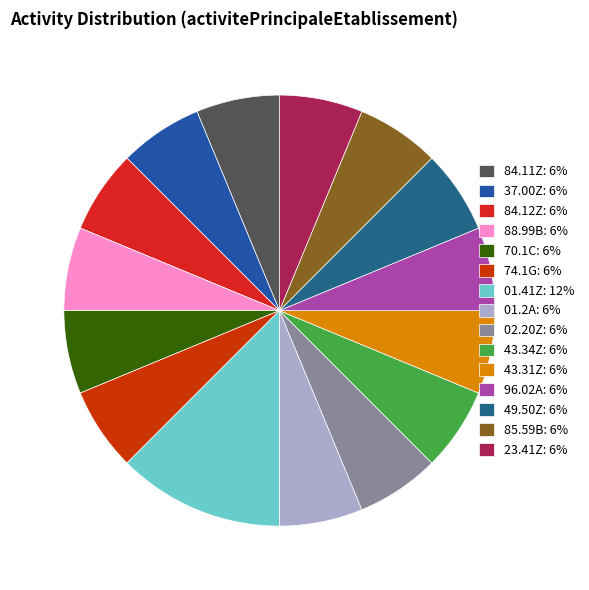

How many slices are in this pie chart?

15